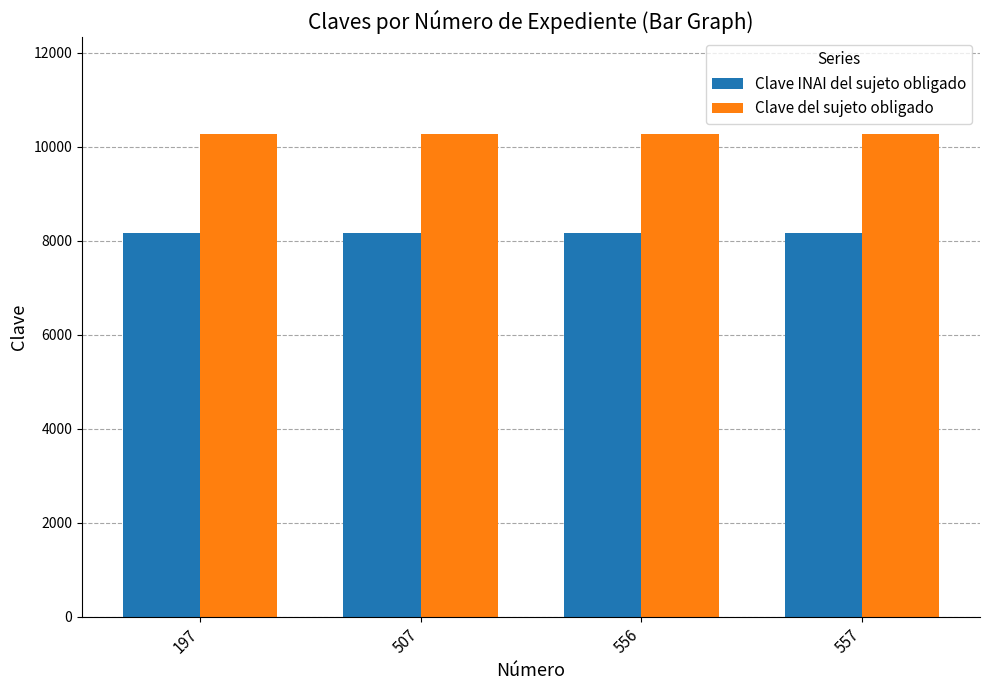

Which series has the largest total across all categories?

Clave del sujeto obligado